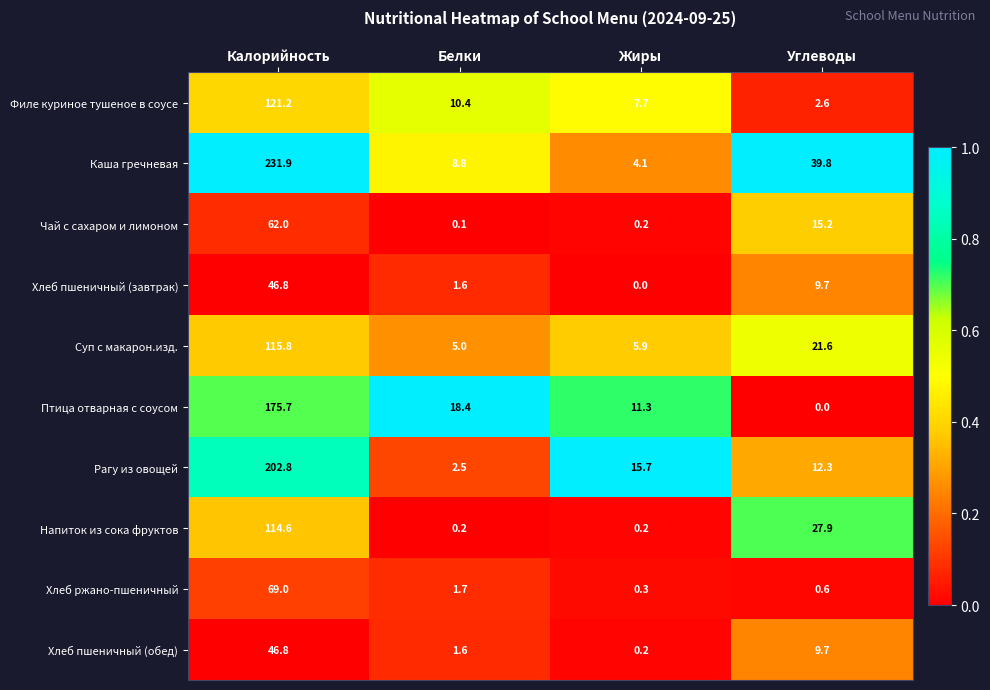

What is the difference between the maximum and minimum values in the Чай с сахаром и лимоном series?

61.9